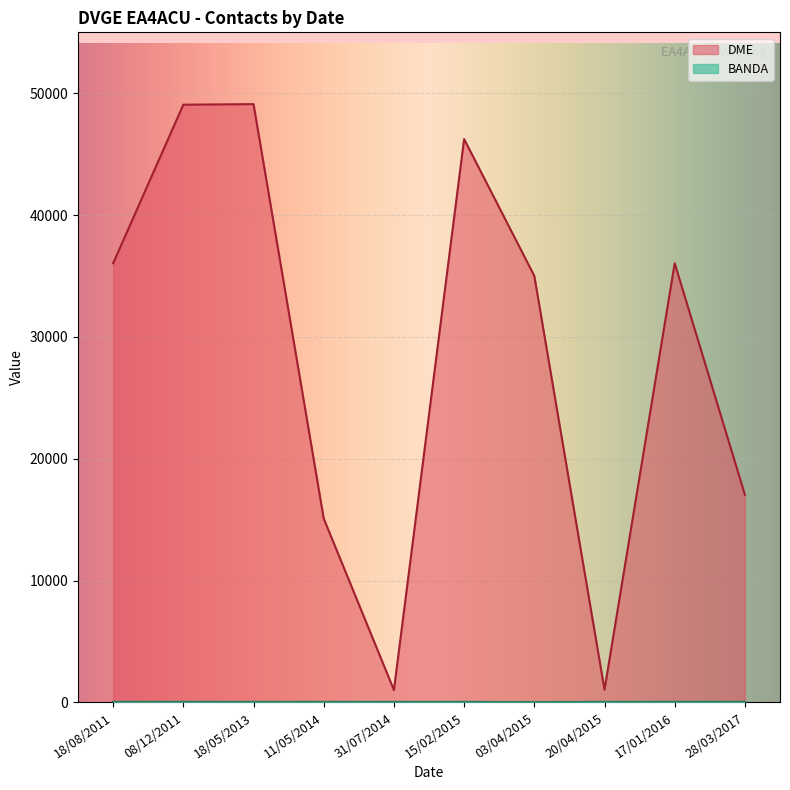

What is the greatest value displayed?

49118